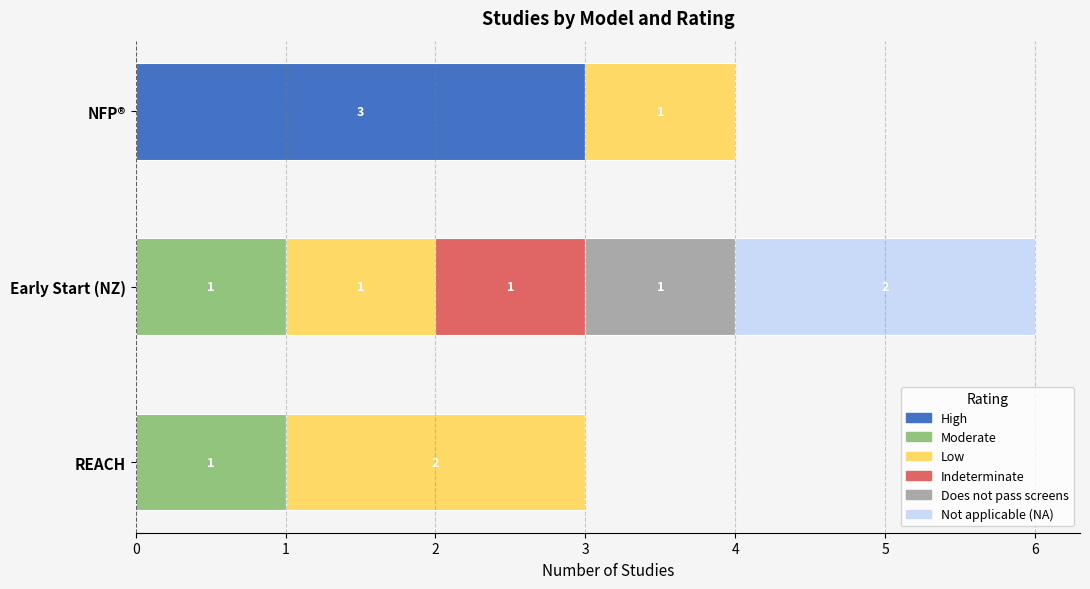

At which category is the sum across all series the highest?

Early Start (NZ)